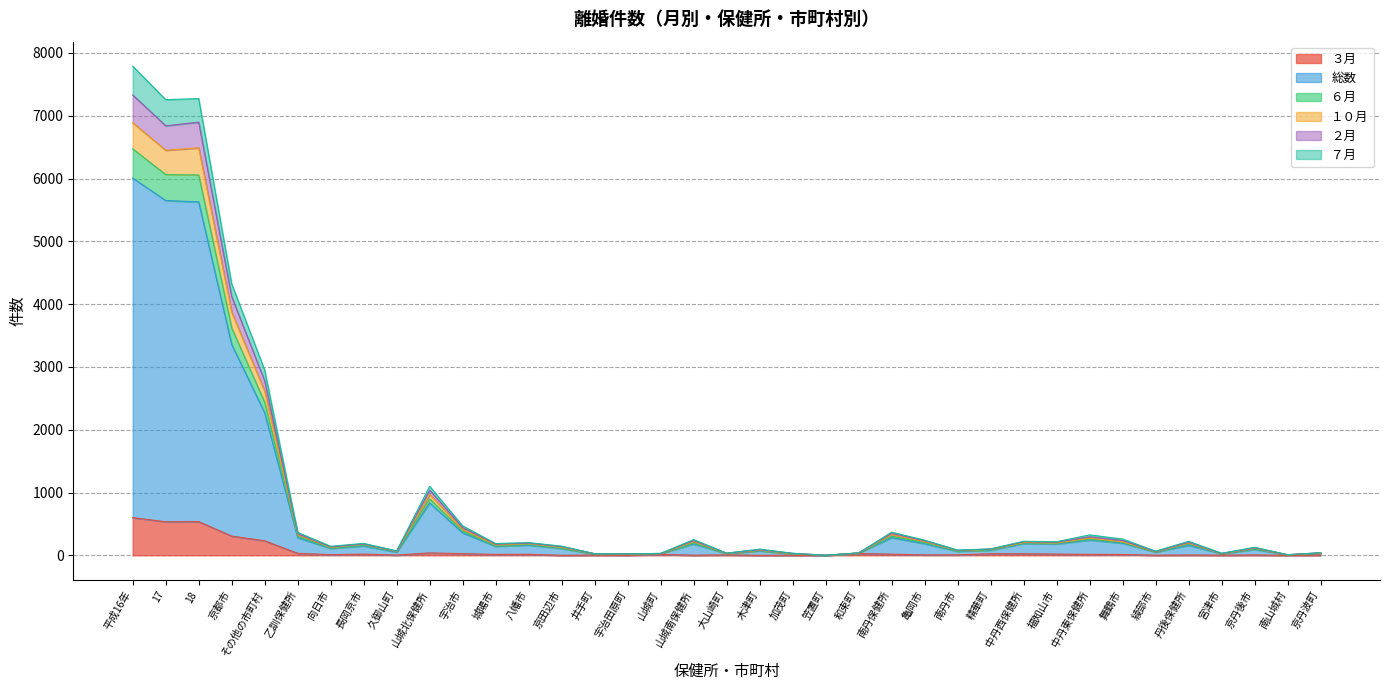

List the labels in order of ６月 value, smallest first.

笠置町, 南山城村, 宇治田原町, 井手町, 山城町, 宮津市, 加茂町, 大山崎町, 和束町, 京丹波町, 綾部市, 久御山町, 南丹市, 木津町, 精華町, 京丹後市, 向日市, 京田辺市, 城陽市, 長岡京市, 八幡市, 丹後保健所, 福知山市, 中丹西保健所, 亀岡市, 山城南保健所, 舞鶴市, 中丹東保健所, 乙訓保健所, 南丹保健所, 宇治市, 山城北保健所, その他の市町村, 京都市, 17, 18, 平成16年